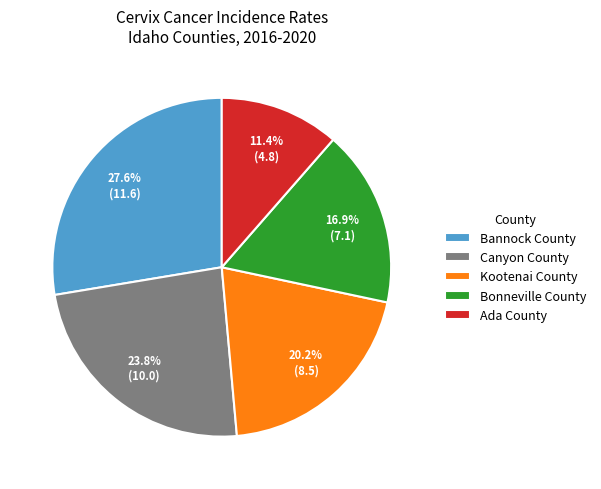

To the nearest percent, what is the average slice percentage?

20%